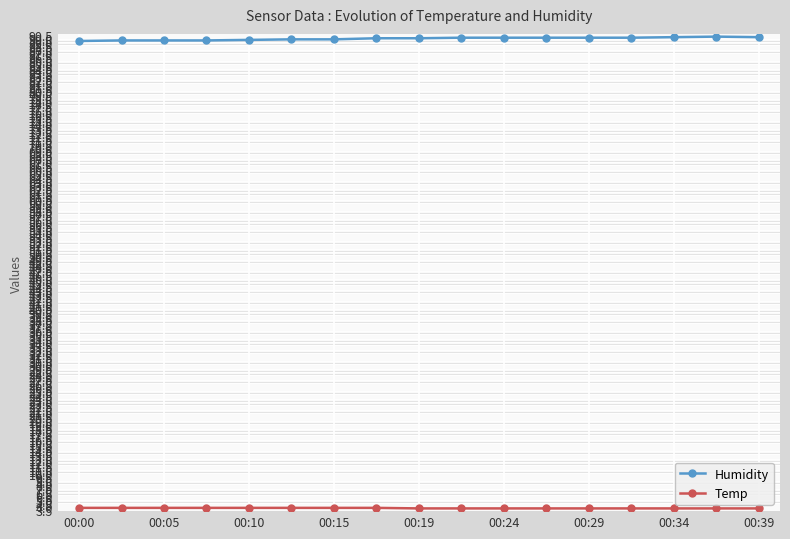

At how many categories does at least one series exceed 9?

17